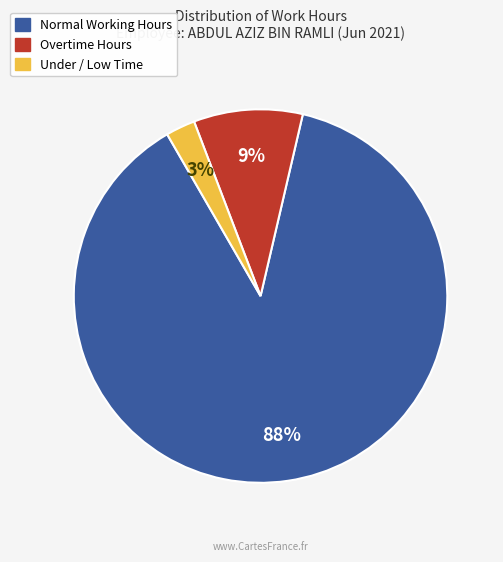

Is there any slice that represents more than half of the pie?

Yes